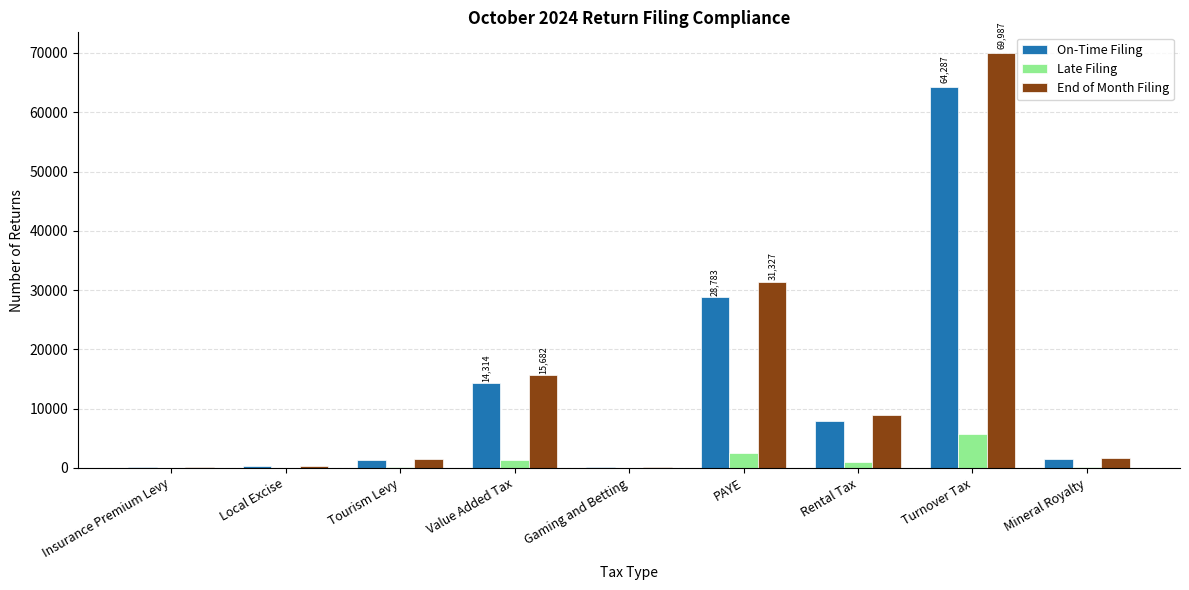

Is the value of Late Filing at Insurance Premium Levy greater than the value of On-Time Filing at Mineral Royalty?

No